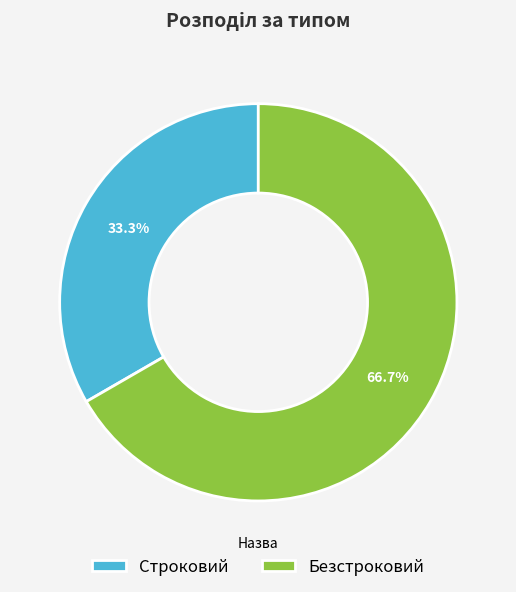

Approximately how many times larger is the value at Строковий compared to Безстроковий?

0.5